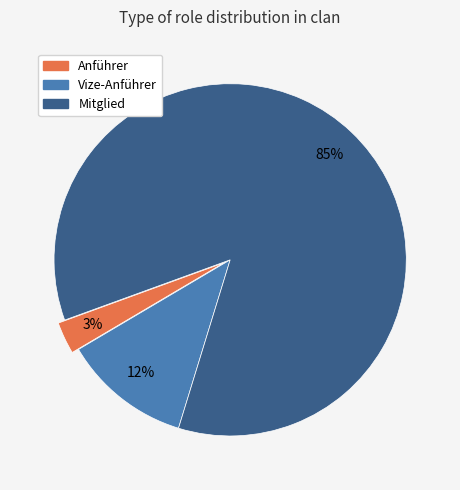

Rank the categories by value from lowest to highest.

Anführer, Vize-Anführer, Mitglied